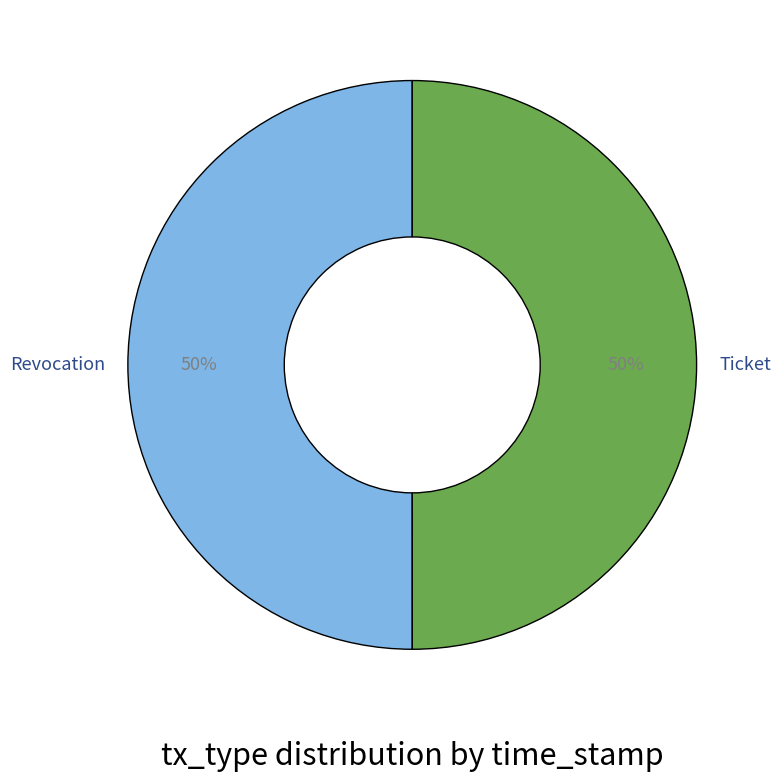

Approximately how many times larger is the value at Ticket compared to Revocation?

1.0